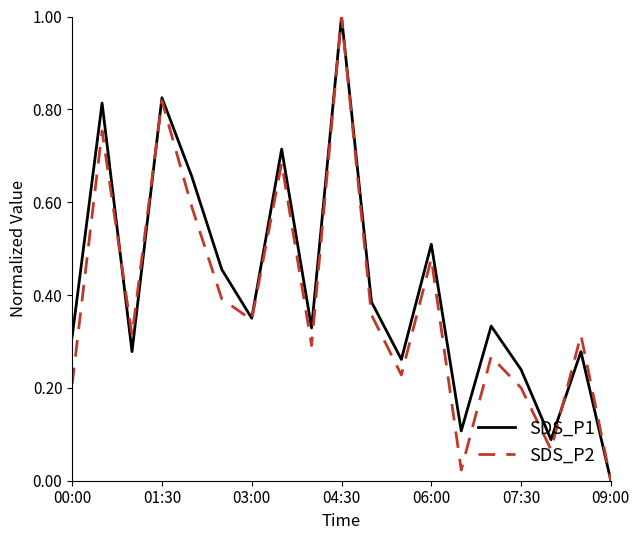

True or false: SDS_P1 has more than 0 interior local peaks.

True